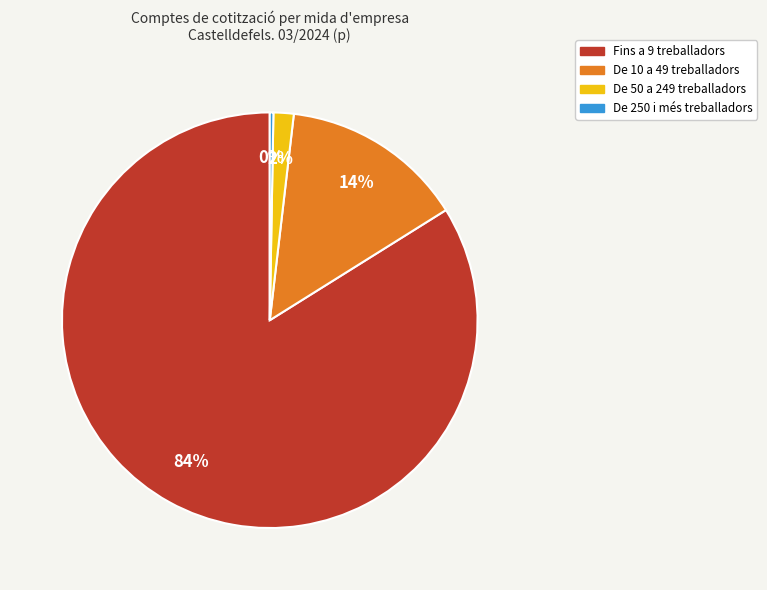

Which category has the smallest portion of the pie?

De 250 i més treballadors